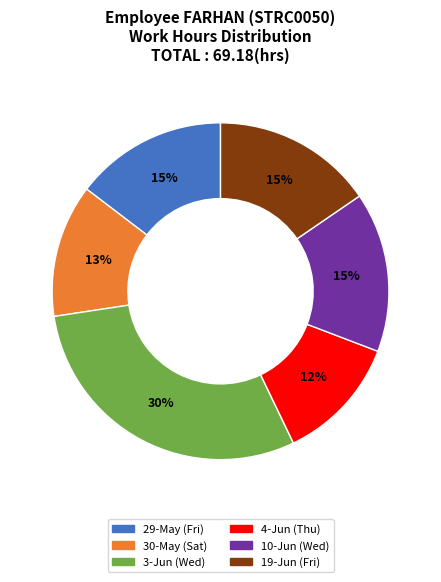

To the nearest percent, what is the average slice percentage?

17%